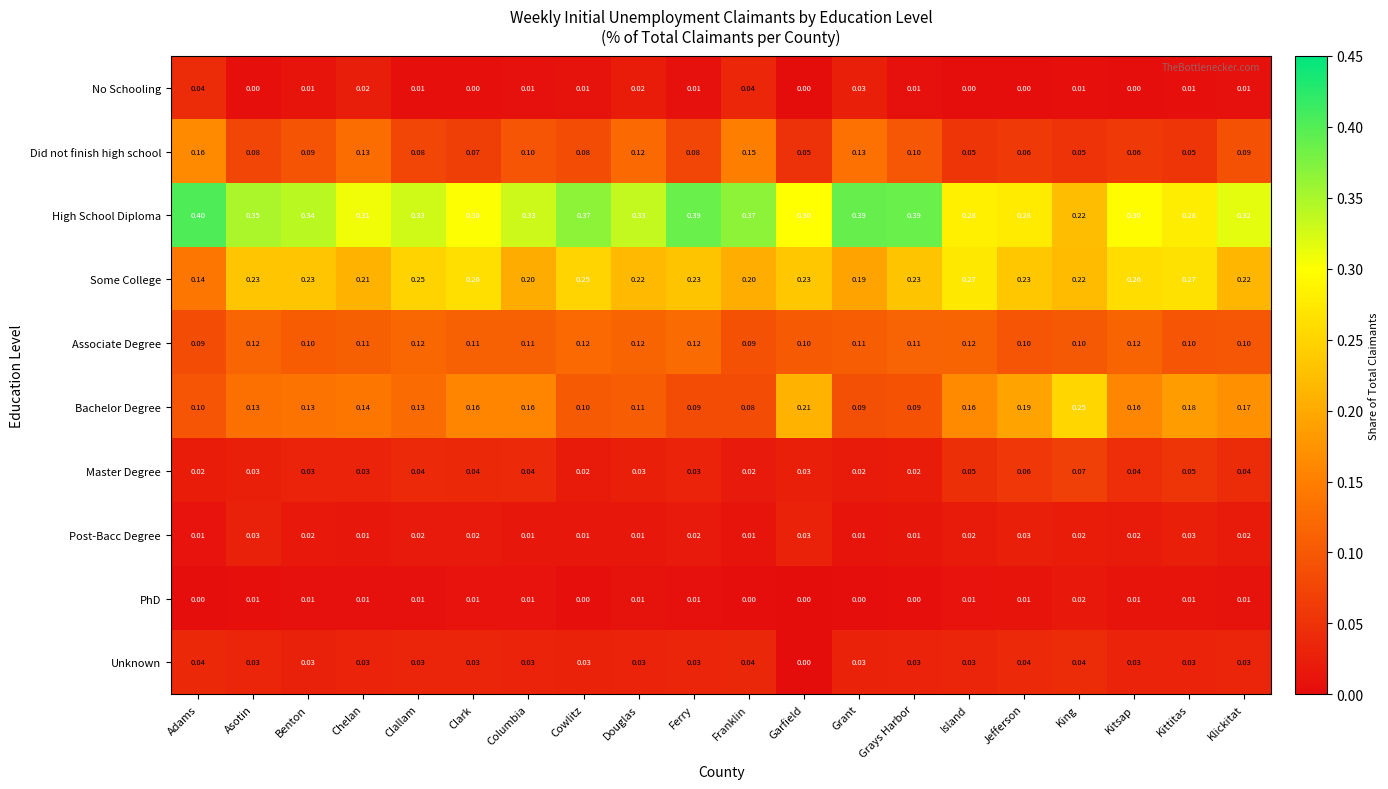

How many data points does each series have?

20